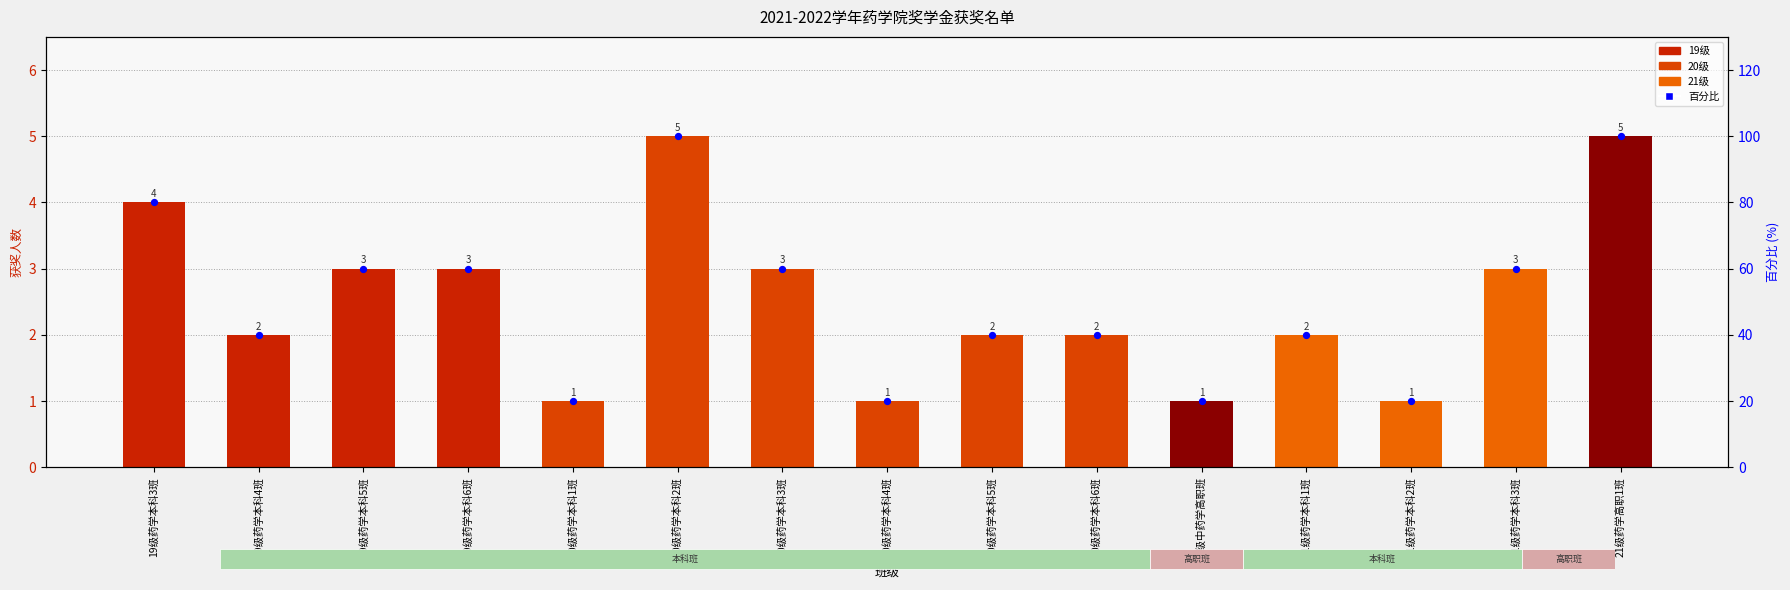

Which series has the largest total across all categories?

百分比 (占最高值)